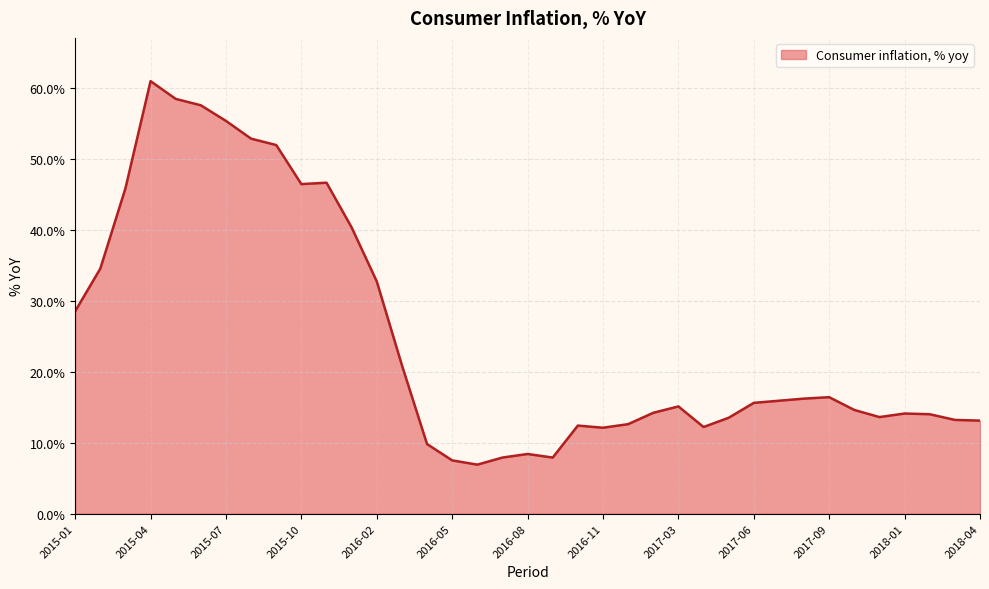

What is the smallest value displayed?

6.9